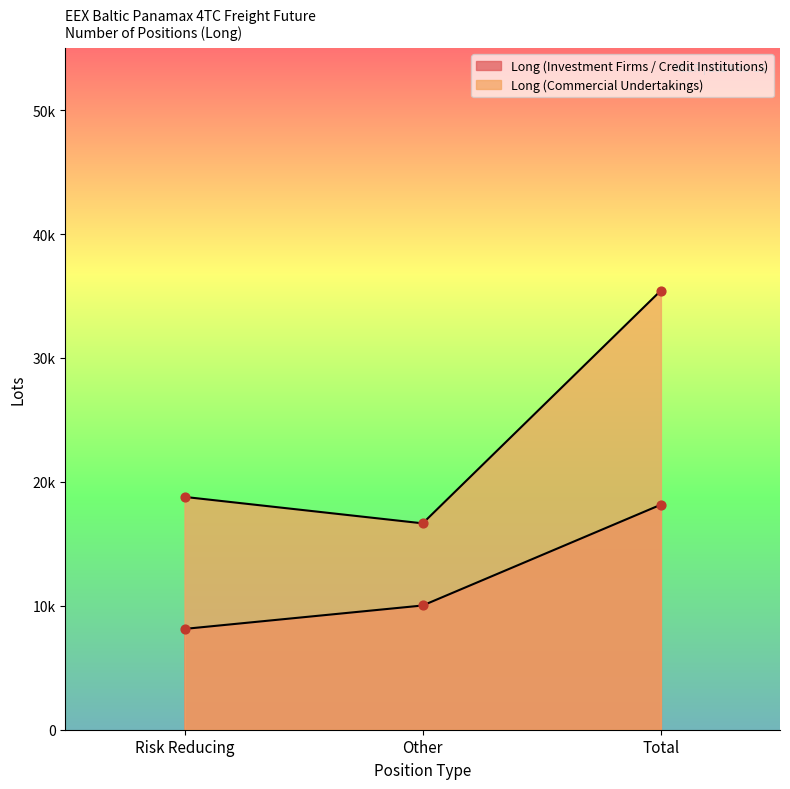

Is the value of Long (Investment Firms / Credit Institutions) at Other greater than the value of Long (Commercial Undertakings) at Risk Reducing?

No